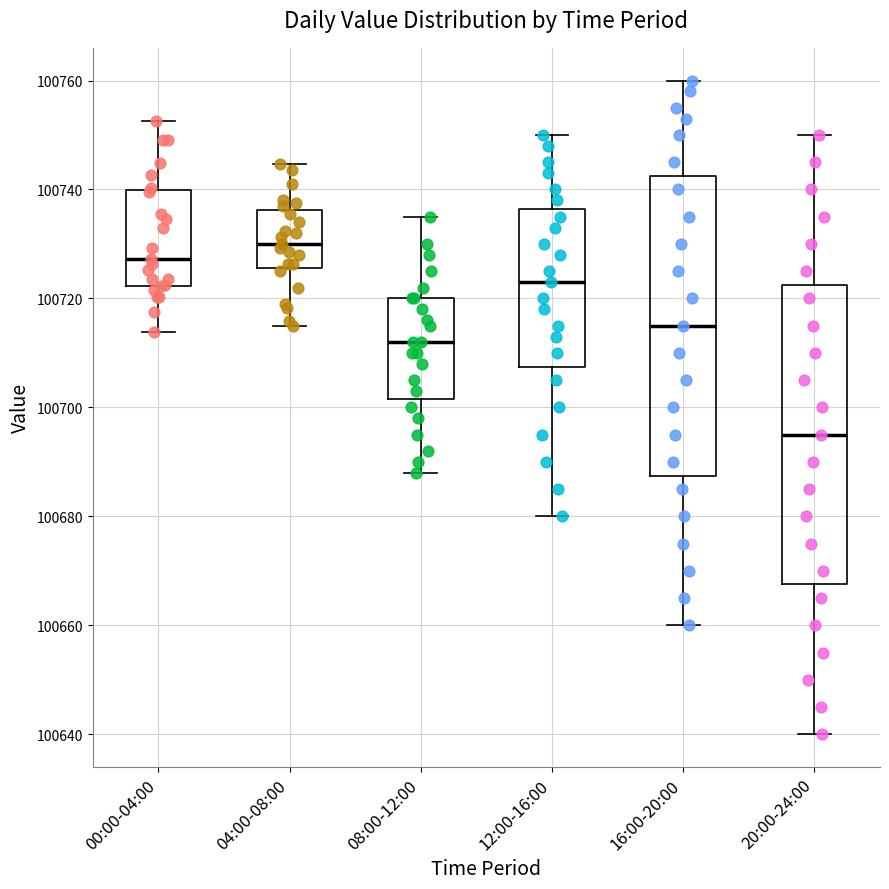

Reading left to right, transcribe this box plot: for each box, give where its median line is, the range the box spans, and where its two whiskers end, as read against the y-axis. The values are not printed on the chart, so give them approximately, as read against the axis.

00:00-04:00: median 100728, box 100722 to 100740, whiskers 100714 to 100752
04:00-08:00: median 100730, box 100726 to 100736, whiskers 100716 to 100744
08:00-12:00: median 100712, box 100702 to 100720, whiskers 100688 to 100736
12:00-16:00: median 100724, box 100708 to 100736, whiskers 100680 to 100750
16:00-20:00: median 100716, box 100688 to 100742, whiskers 100660 to 100760
20:00-24:00: median 100696, box 100668 to 100722, whiskers 100640 to 100750